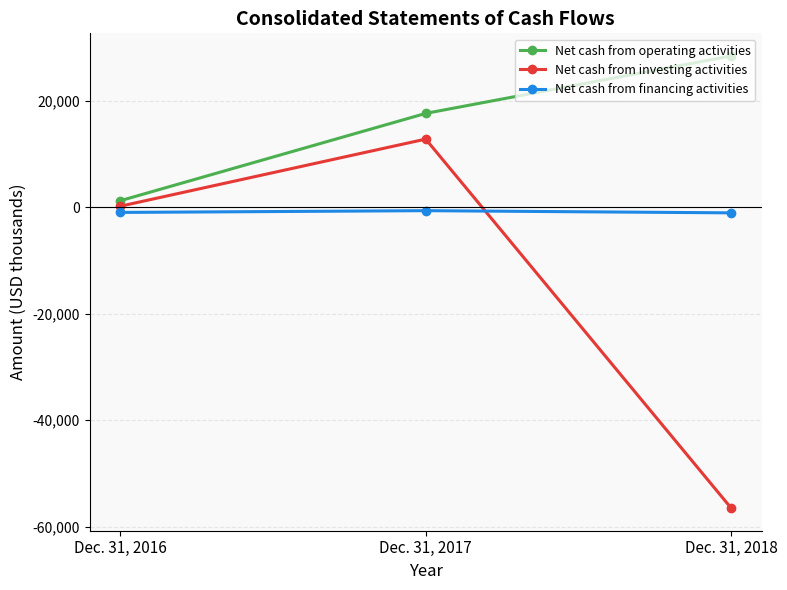

What is the average value of the Net cash from investing activities series?

-14501